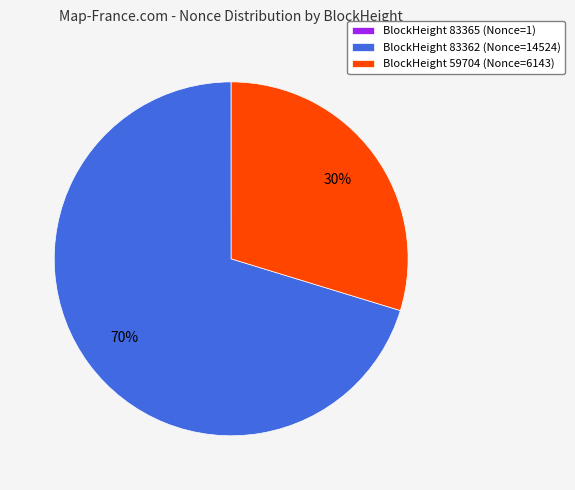

What is the largest slice in the pie chart?

BlockHeight 83362 (Nonce=14524)